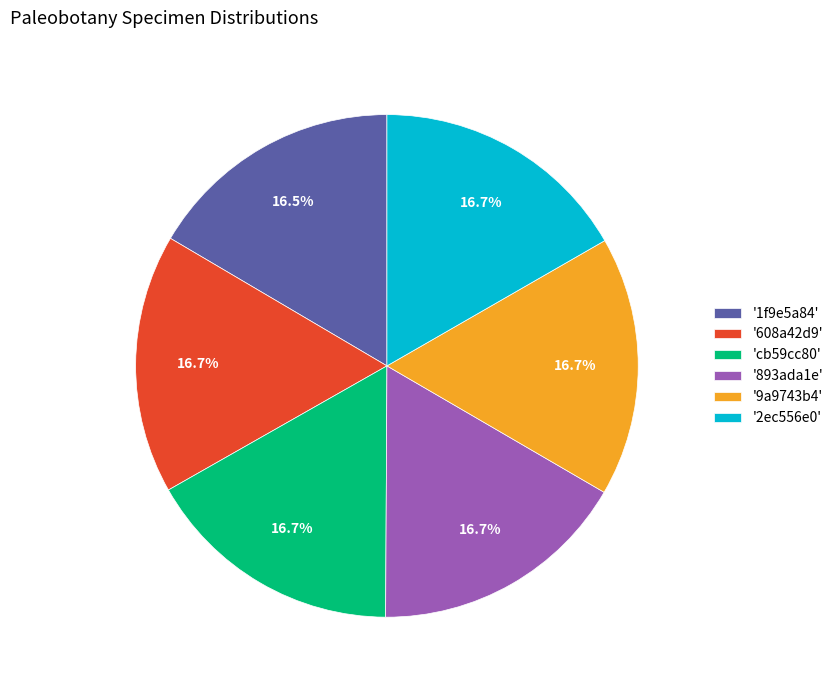

What percentage do '608a42d9' and '2ec556e0' together represent?

33.4%